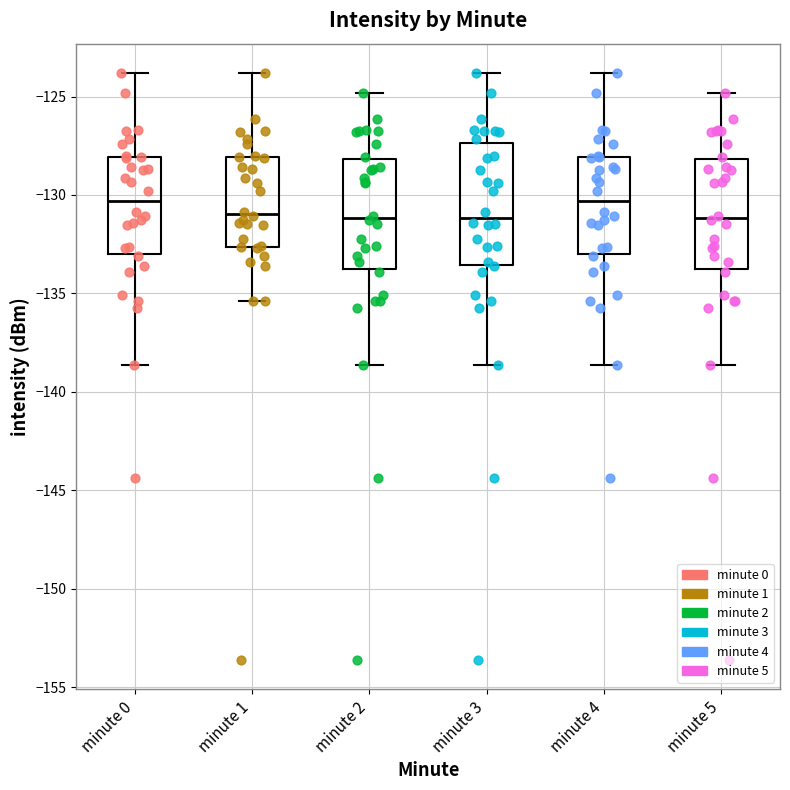

Where is the lower edge of the box for minute 0 on the y-axis? The values are not printed on the chart, so give them approximately, as read against the axis.

-133.0